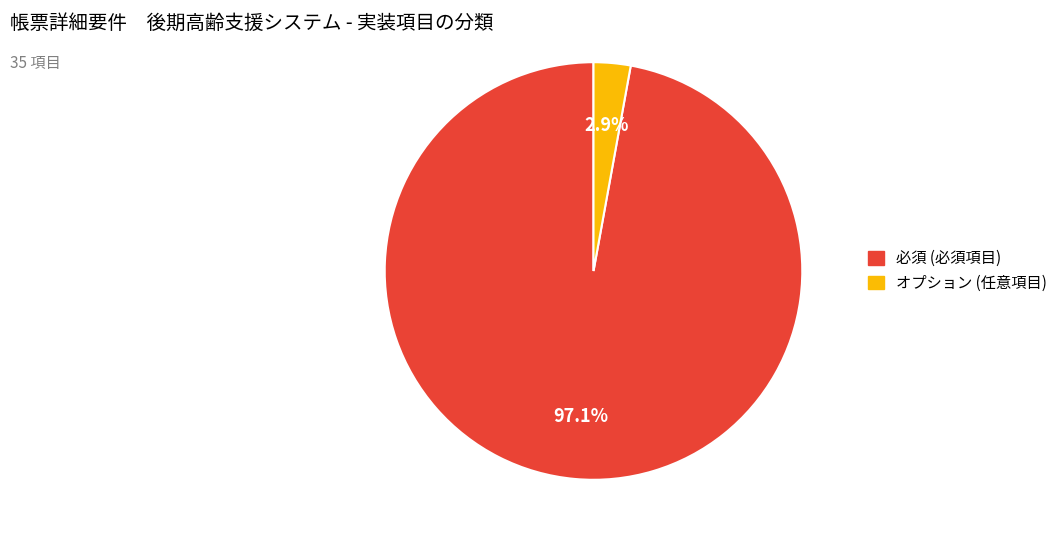

Which slice represents more than half of the pie?

必須 (必須項目)